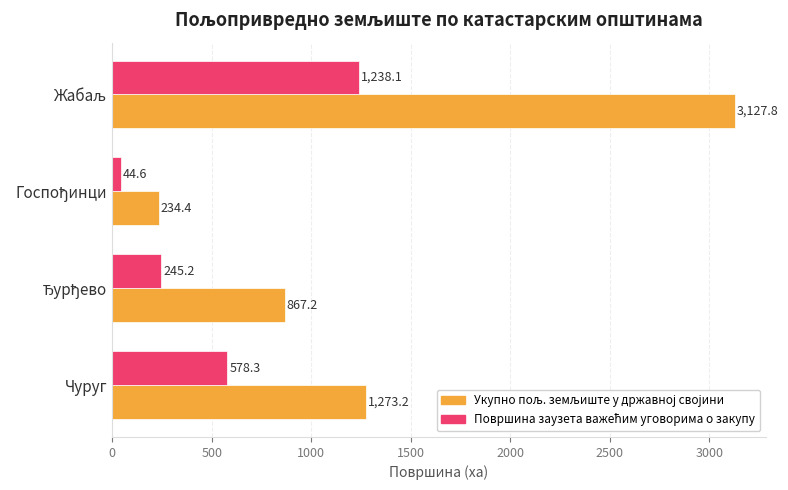

What is the spread (max minus min) of values at Чуруг?

694.9